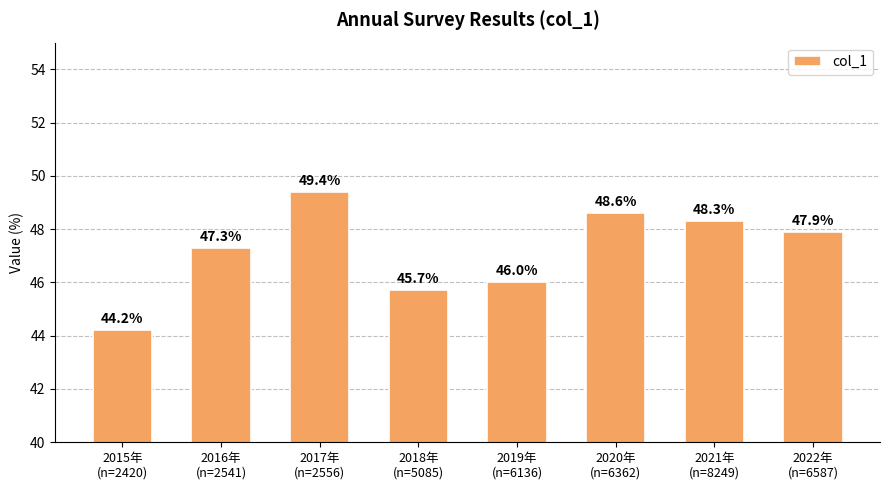

At which label does the data first exceed 47?

2016年
(n=2541)